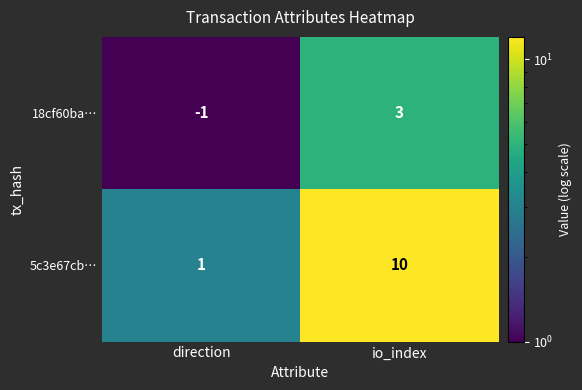

What is the difference between the maximum and minimum values in the 18cf60ba… series?

4